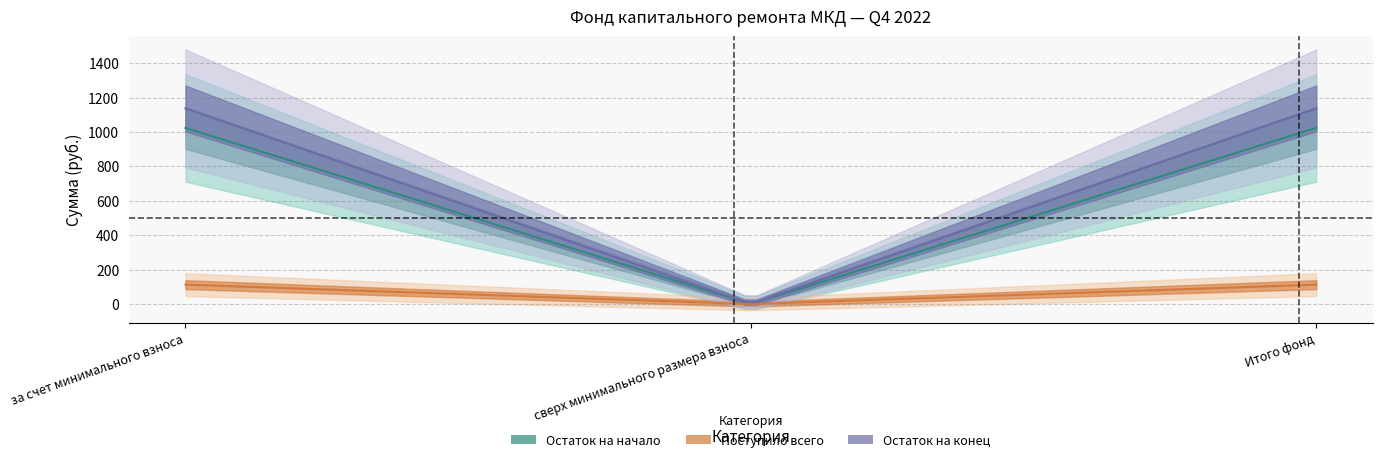

List the labels in order of Остаток на конец value, smallest first.

сверх минимального размера взноса, за счет минимального взноса, Итого фонд